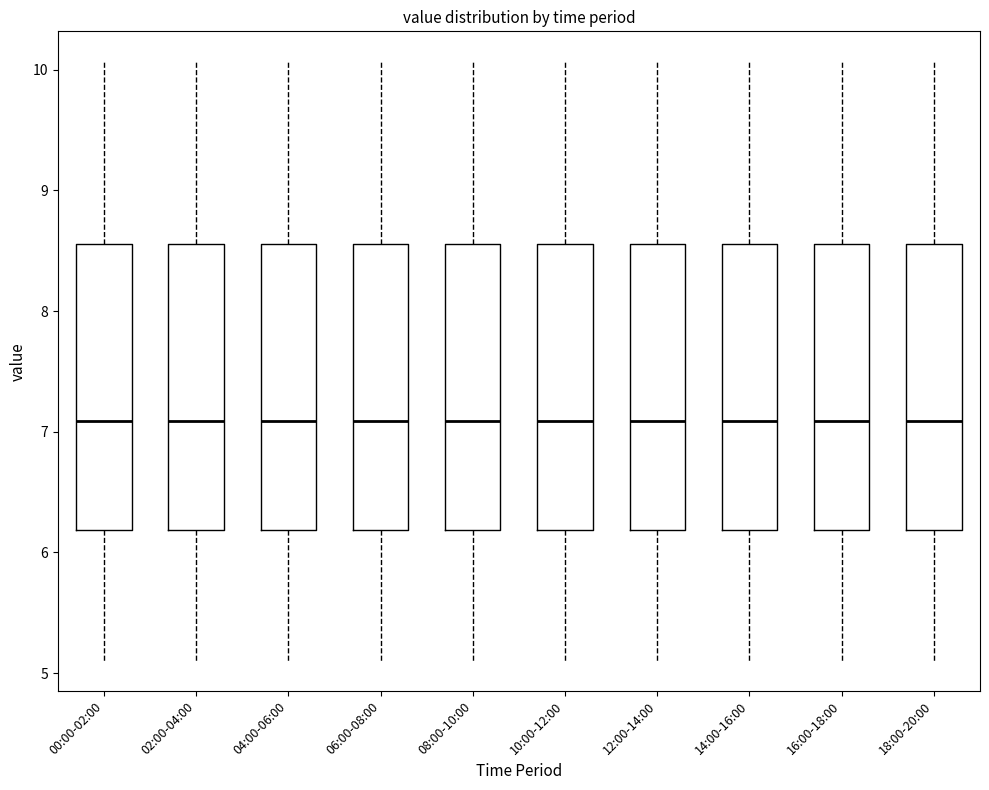

Reading left to right, transcribe this box plot: for each box, give where its median line is, the range the box spans, and where its two whiskers end, as read against the y-axis. The values are not printed on the chart, so give them approximately, as read against the axis.

00:00-02:00: median 7.1, box 6.2 to 8.6, whiskers 5.1 to 10.1
02:00-04:00: median 7.1, box 6.2 to 8.6, whiskers 5.1 to 10.1
04:00-06:00: median 7.1, box 6.2 to 8.6, whiskers 5.1 to 10.1
06:00-08:00: median 7.1, box 6.2 to 8.6, whiskers 5.1 to 10.1
08:00-10:00: median 7.1, box 6.2 to 8.6, whiskers 5.1 to 10.1
10:00-12:00: median 7.1, box 6.2 to 8.6, whiskers 5.1 to 10.1
12:00-14:00: median 7.1, box 6.2 to 8.6, whiskers 5.1 to 10.1
14:00-16:00: median 7.1, box 6.2 to 8.6, whiskers 5.1 to 10.1
16:00-18:00: median 7.1, box 6.2 to 8.6, whiskers 5.1 to 10.1
18:00-20:00: median 7.1, box 6.2 to 8.6, whiskers 5.1 to 10.1